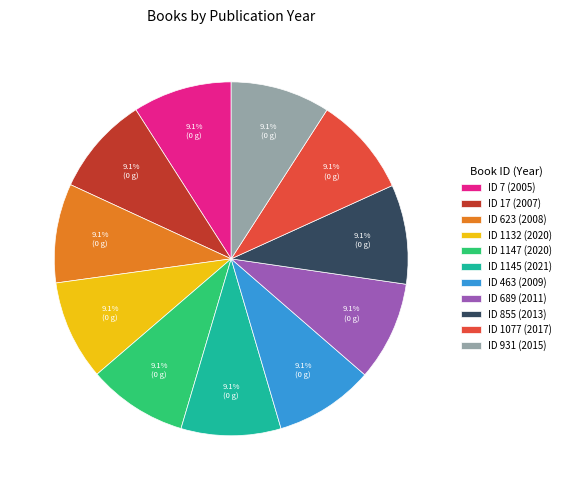

Approximately how many times larger is the value at ID 7 (2005) compared to ID 1132 (2020)?

1.0